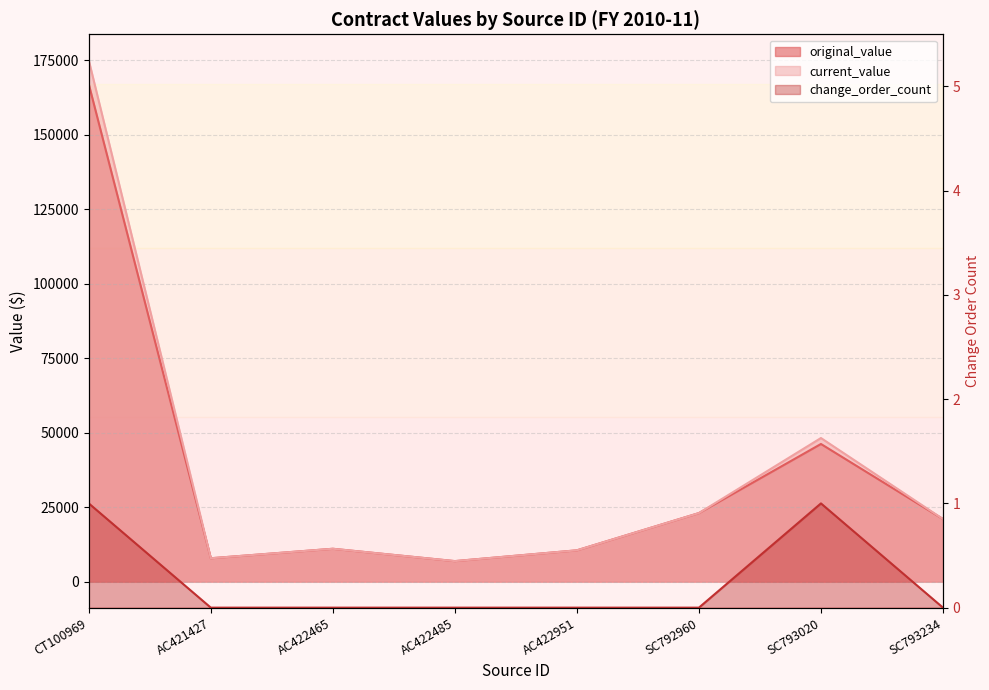

What are all the series names shown in the legend?

original_value, current_value, change_order_count